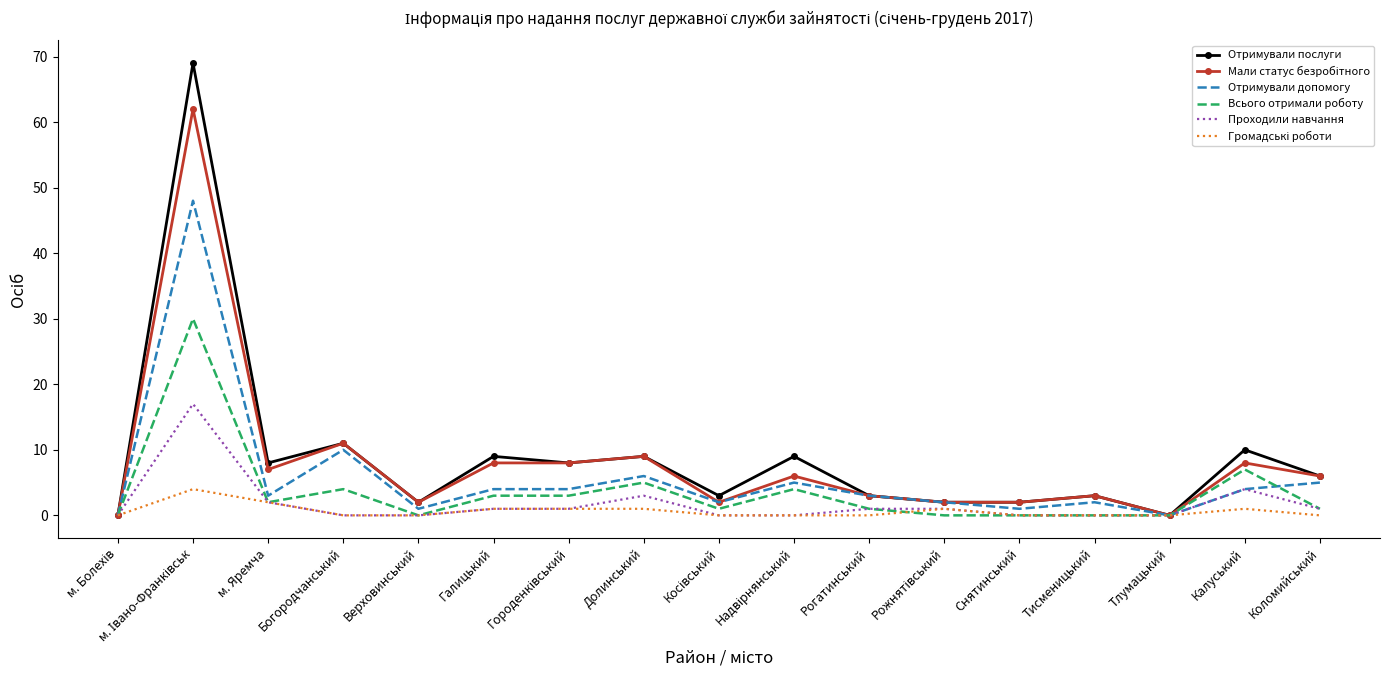

What position from the right is Богородчанський?

14